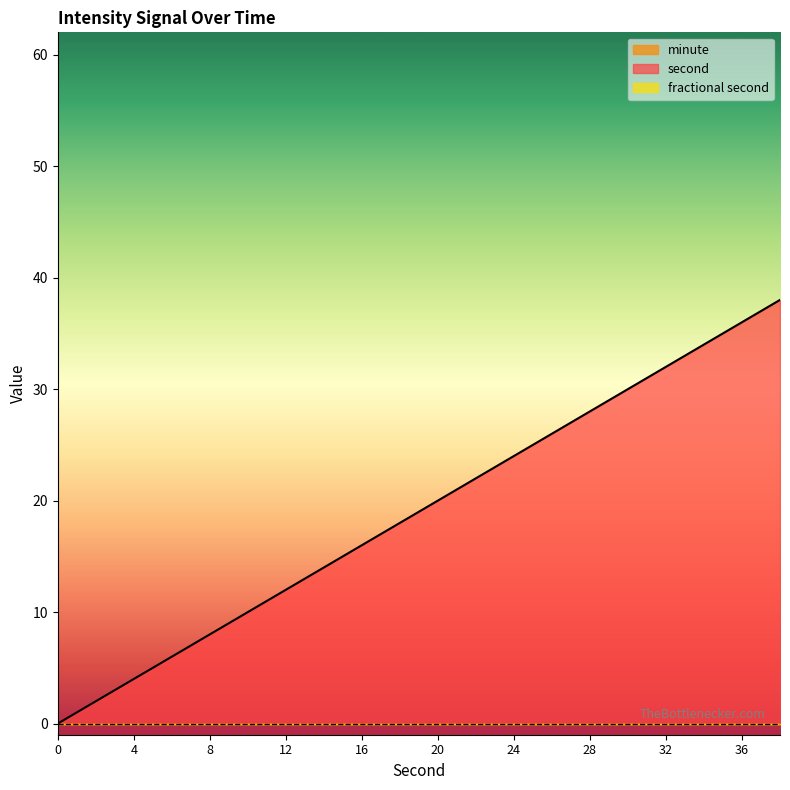

Does the chart have visible grid lines?

No